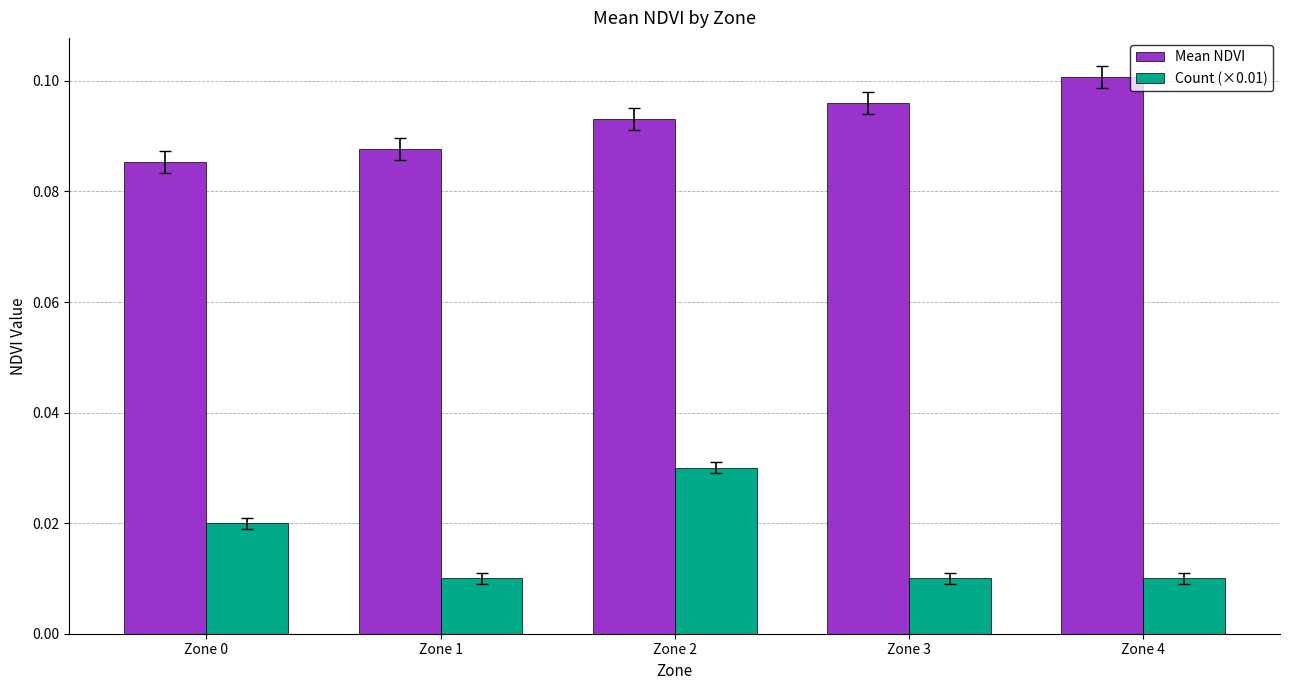

Which label corresponds to the largest value in the chart?

Zone 4